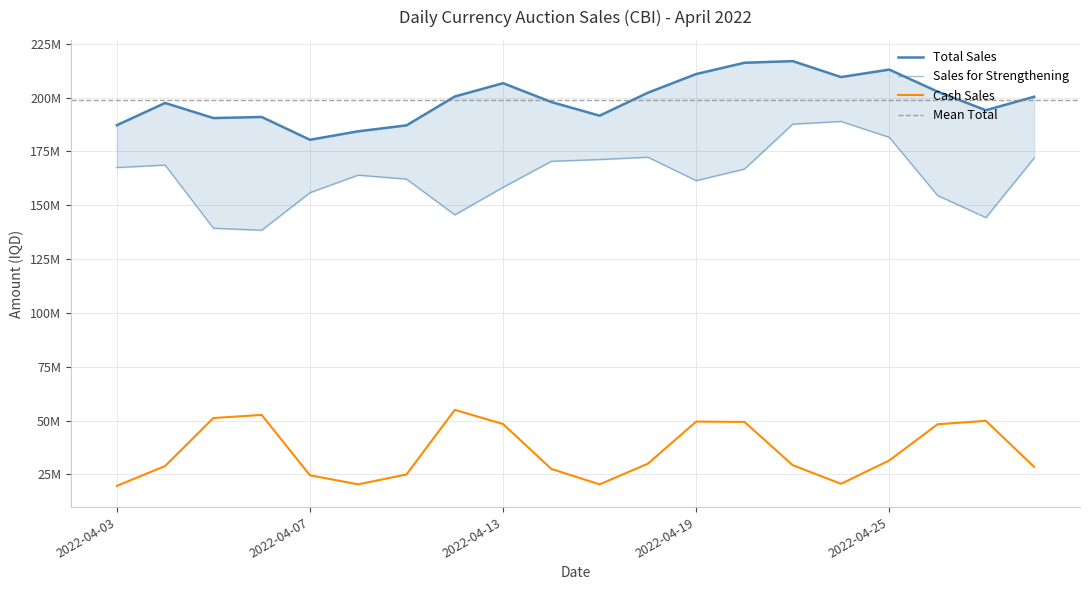

At which label does Cash Sales first exceed 29950000?

2022-04-05